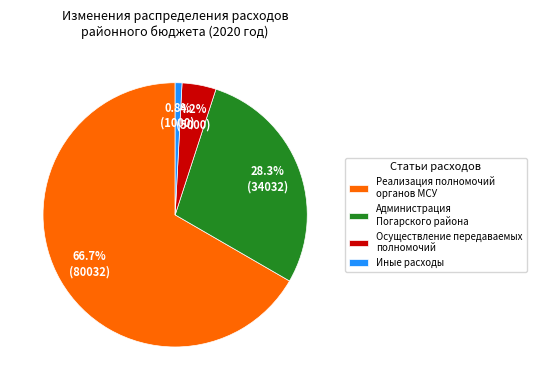

Rank the categories by value from highest to lowest.

Реализация полномочий органов МСУ, Администрация Погарского района, Осуществление передаваемых полномочий, Иные расходы